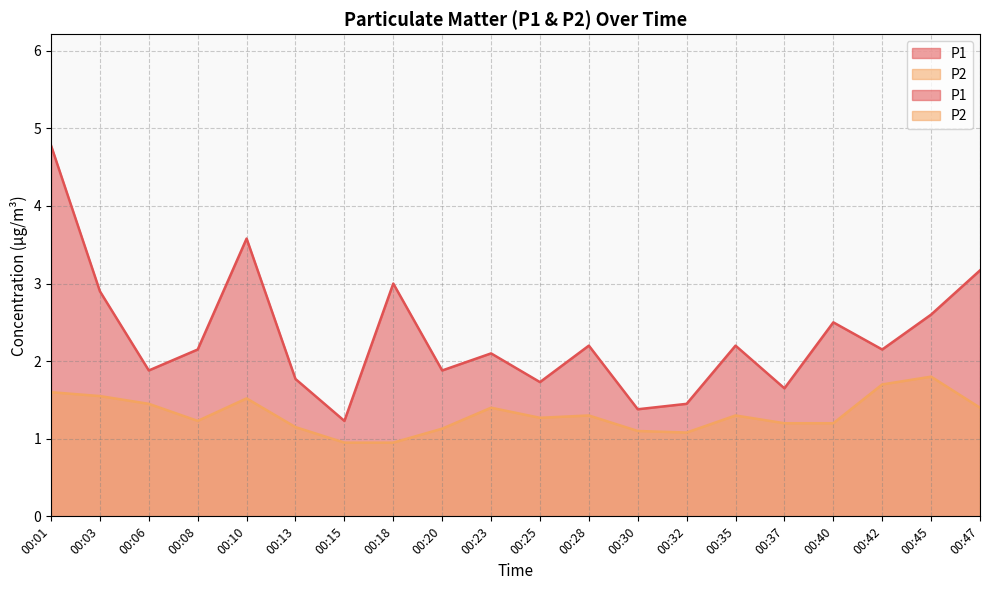

True or false: P2 has a value of 1.7 at 00:37.

False